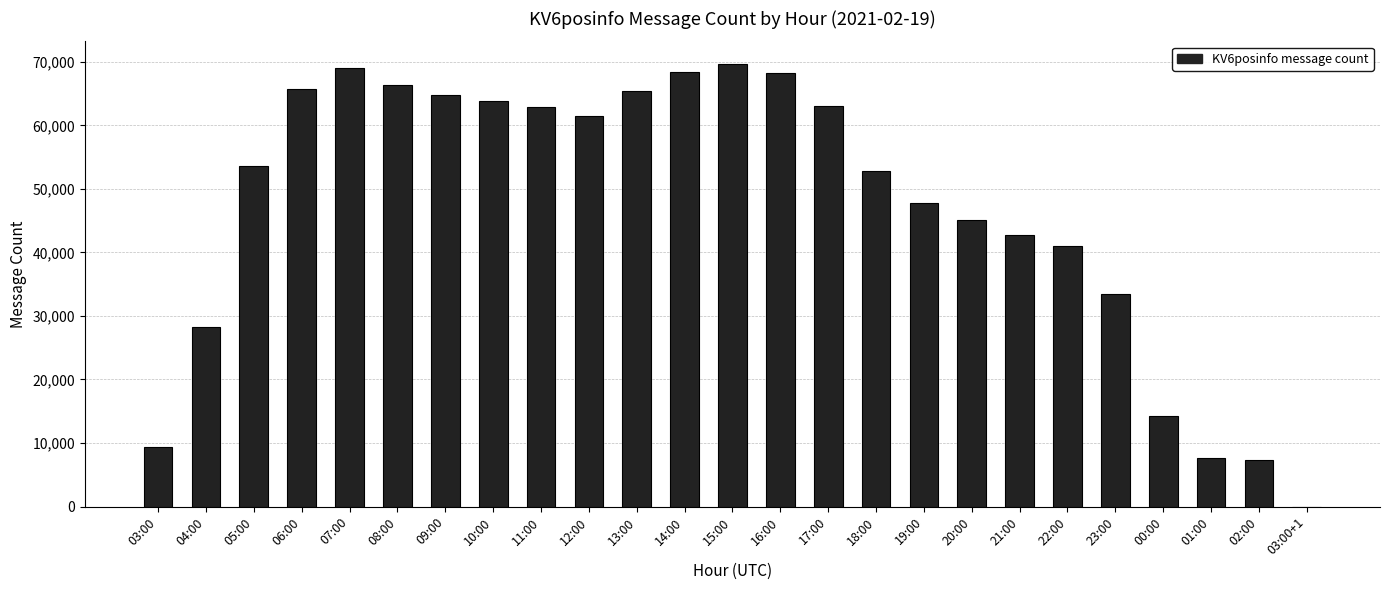

Between 12:00 and 20:00, which is larger?

12:00